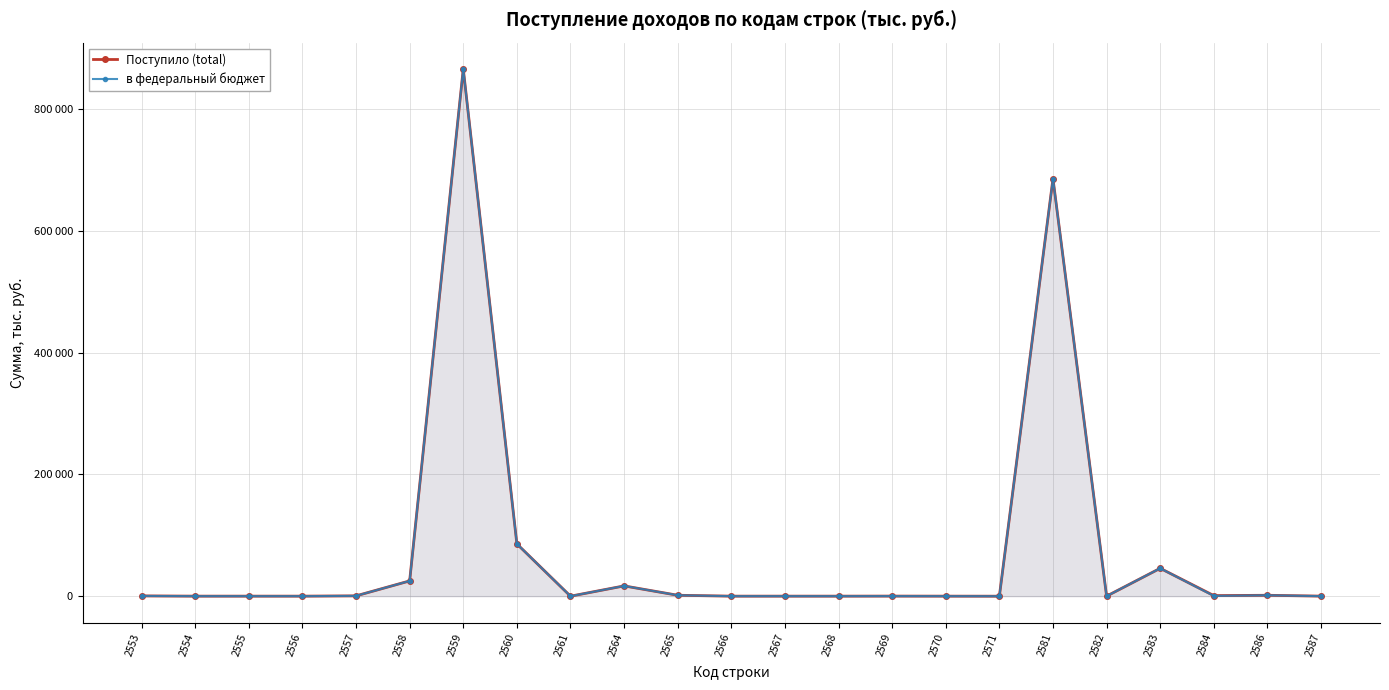

How many interior local valleys does the Поступило (total) series have?

5